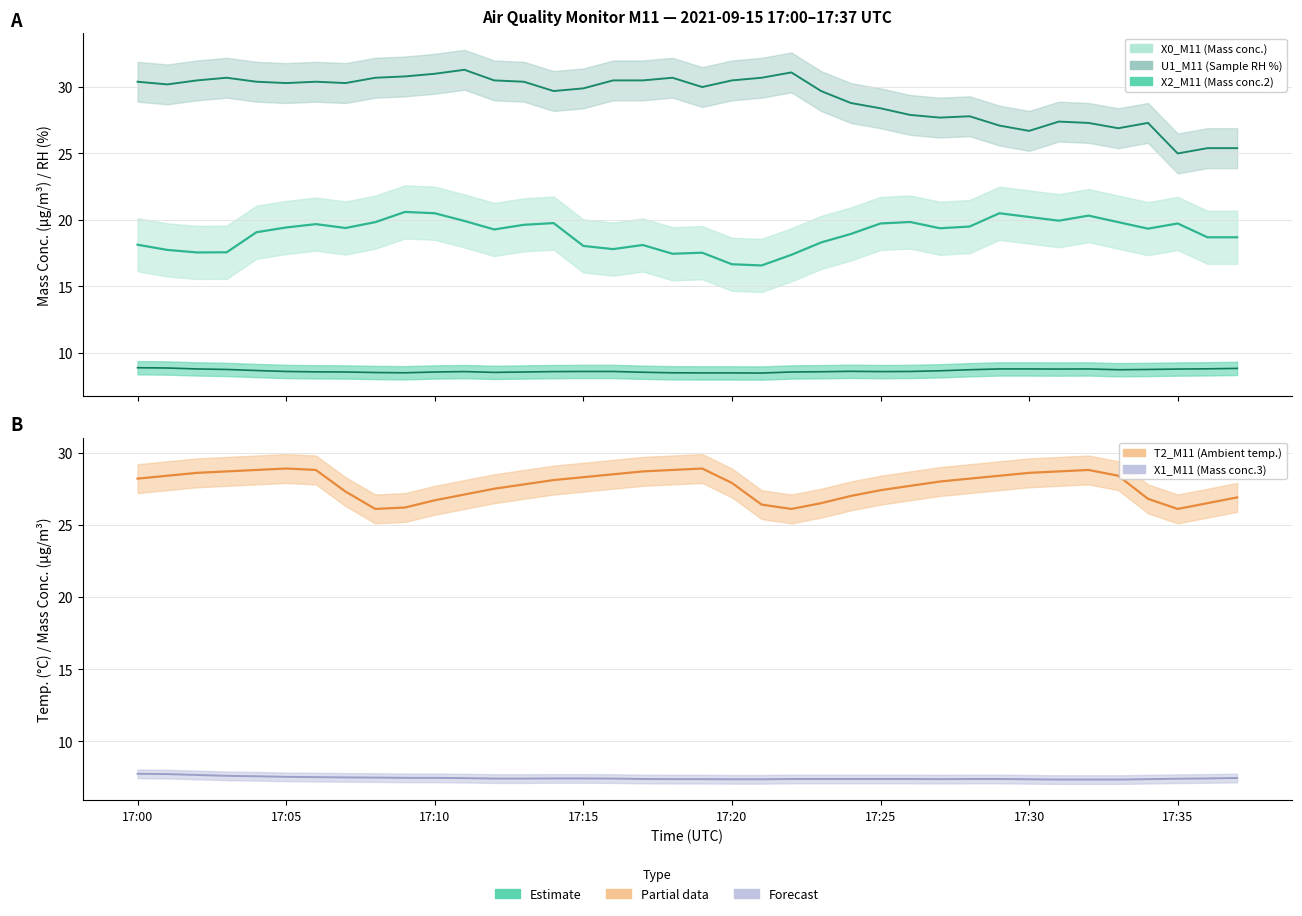

At which label does T2_M11 (Ambient temp. °C) first exceed 28?

17:00